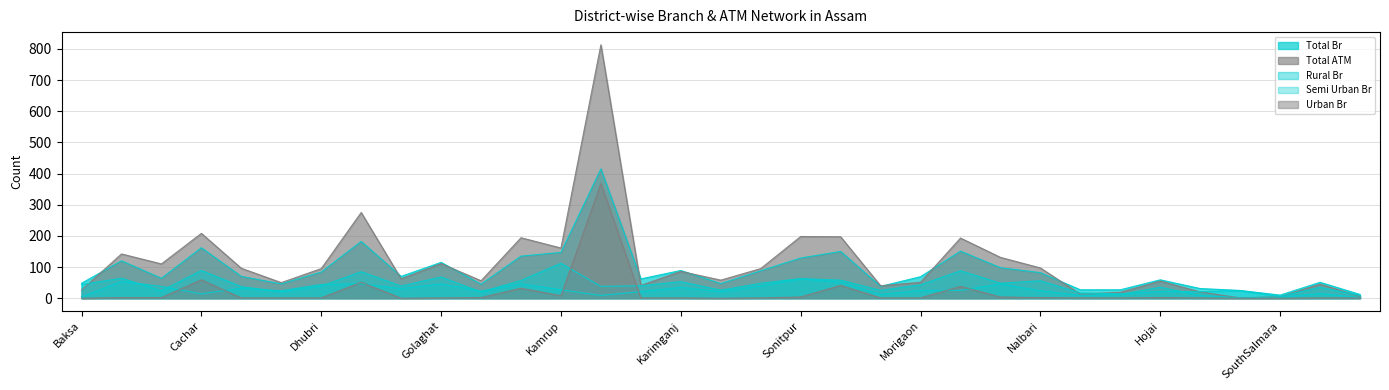

What is the difference between the second highest and second lowest values in the Rural Br series?

80